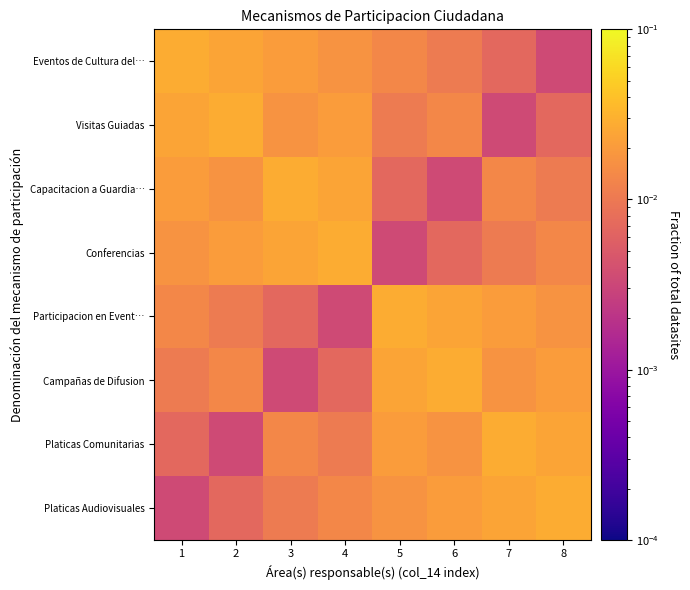

Reading right to left, list all the values displayed in this chart.

Platicas Audiovisuales: 8=0.0	7=0.0	6=0.0	5=0.0	4=0.0	3=0.0	2=0.0	1=0.0
Platicas Comunitarias: 8=0.0	7=0.0	6=0.0	5=0.0	4=0.0	3=0.0	2=0.0	1=0.0
Campañas de Difusion: 8=0.0	7=0.0	6=0.0	5=0.0	4=0.0	3=0.0	2=0.0	1=0.0
Participacion en Event…: 8=0.0	7=0.0	6=0.0	5=0.0	4=0.0	3=0.0	2=0.0	1=0.0
Conferencias: 8=0.0	7=0.0	6=0.0	5=0.0	4=0.0	3=0.0	2=0.0	1=0.0
Capacitacion a Guardia…: 8=0.0	7=0.0	6=0.0	5=0.0	4=0.0	3=0.0	2=0.0	1=0.0
Visitas Guiadas: 8=0.0	7=0.0	6=0.0	5=0.0	4=0.0	3=0.0	2=0.0	1=0.0
Eventos de Cultura del…: 8=0.0	7=0.0	6=0.0	5=0.0	4=0.0	3=0.0	2=0.0	1=0.0